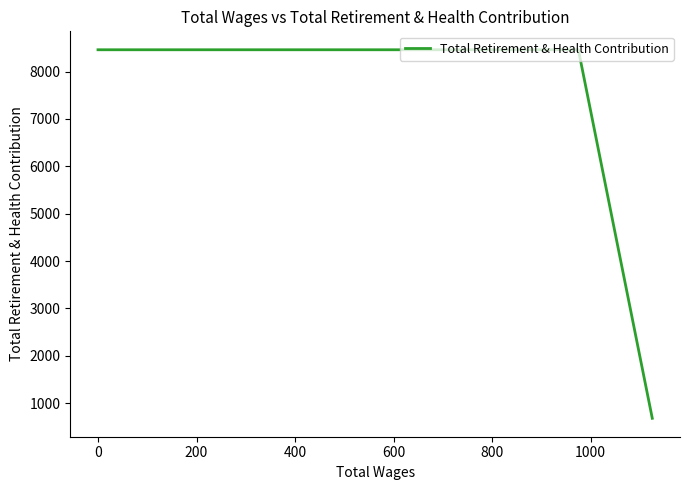

What position from the left is 0?

2